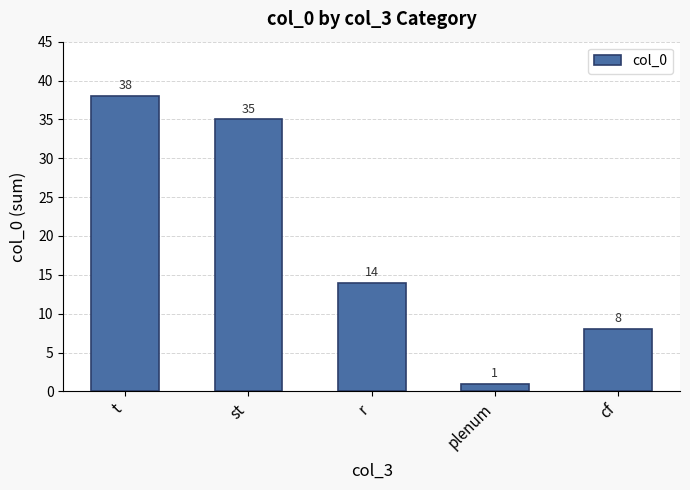

Does the chart contain stacked bars?

No